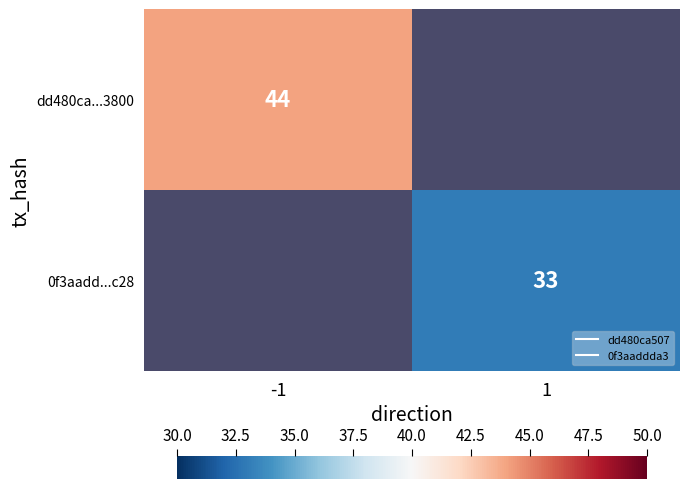

At 1, list the series in order from smallest to largest.

dd480ca...3800, 0f3aadd...c28